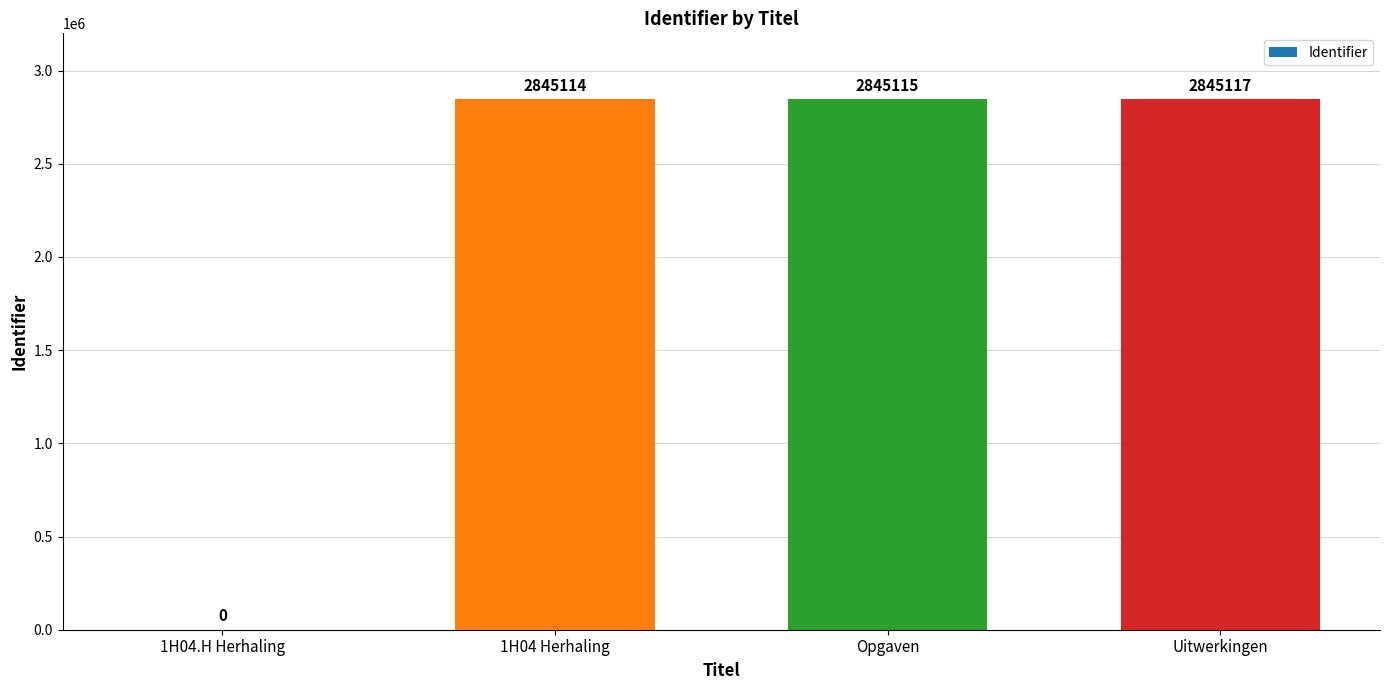

The value at 1H04 Herhaling is 4998098. True or false?

False